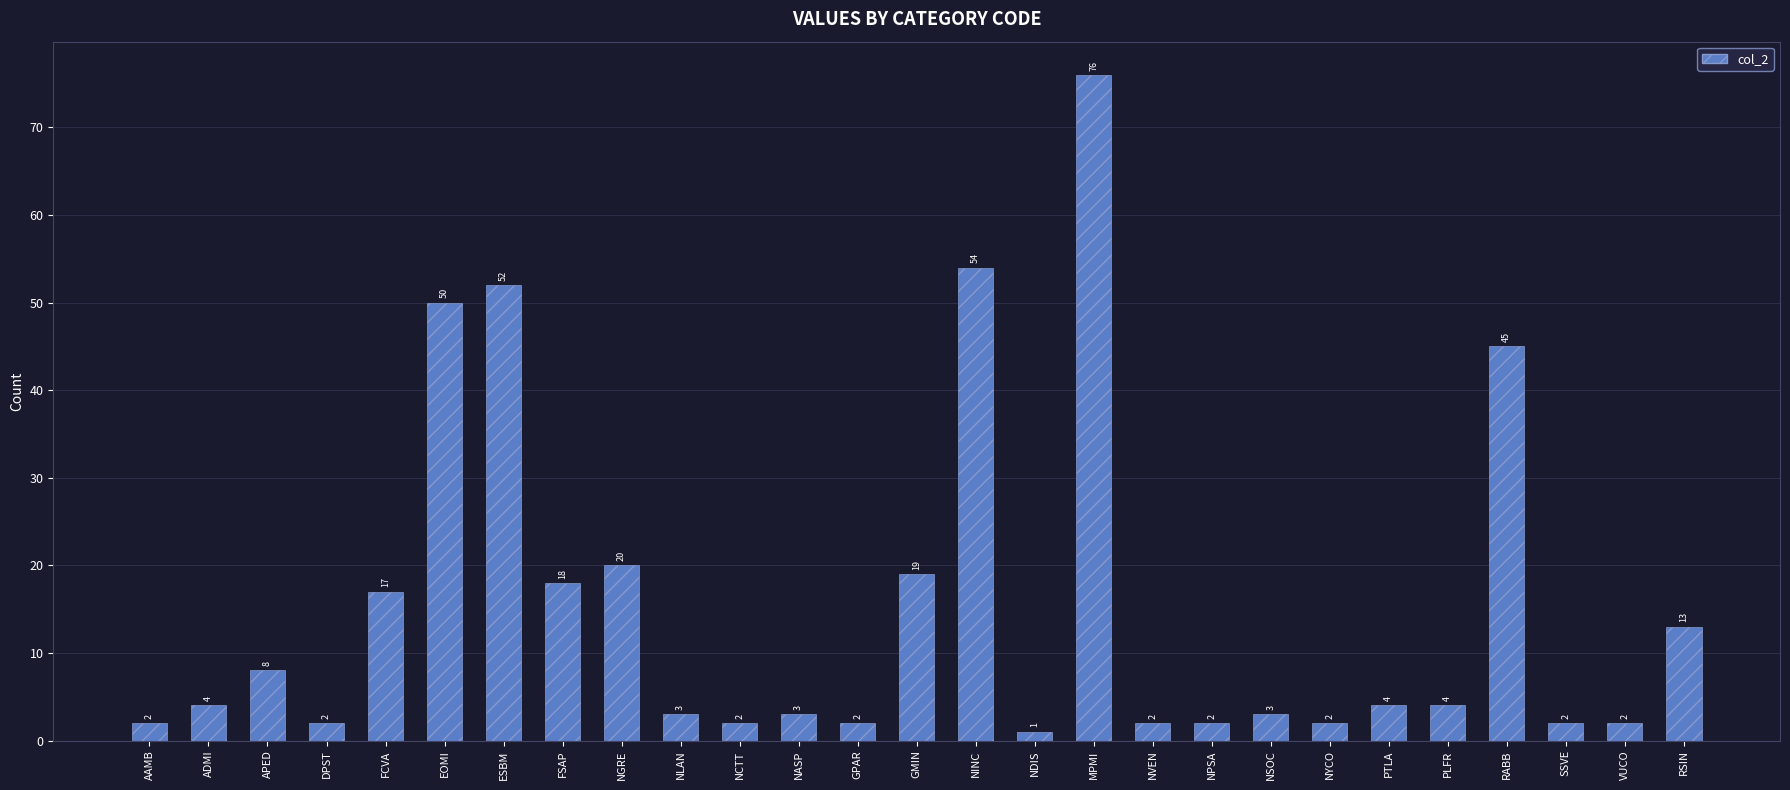

Read the value at ESBM.

52